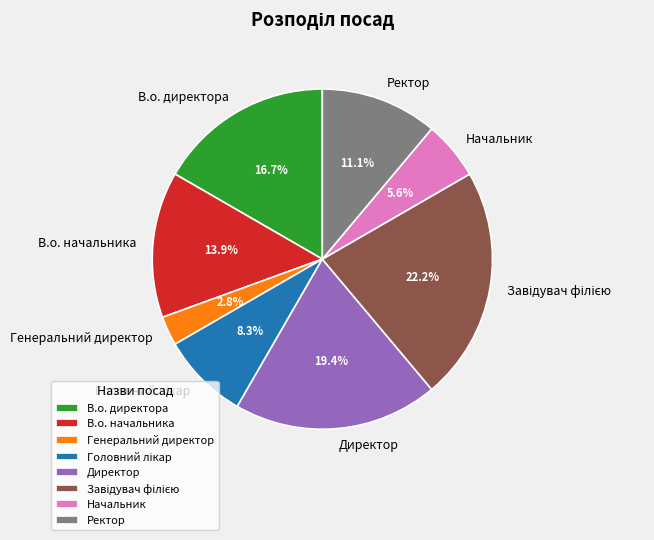

What percentage is NOT represented by Начальник?

94.4%